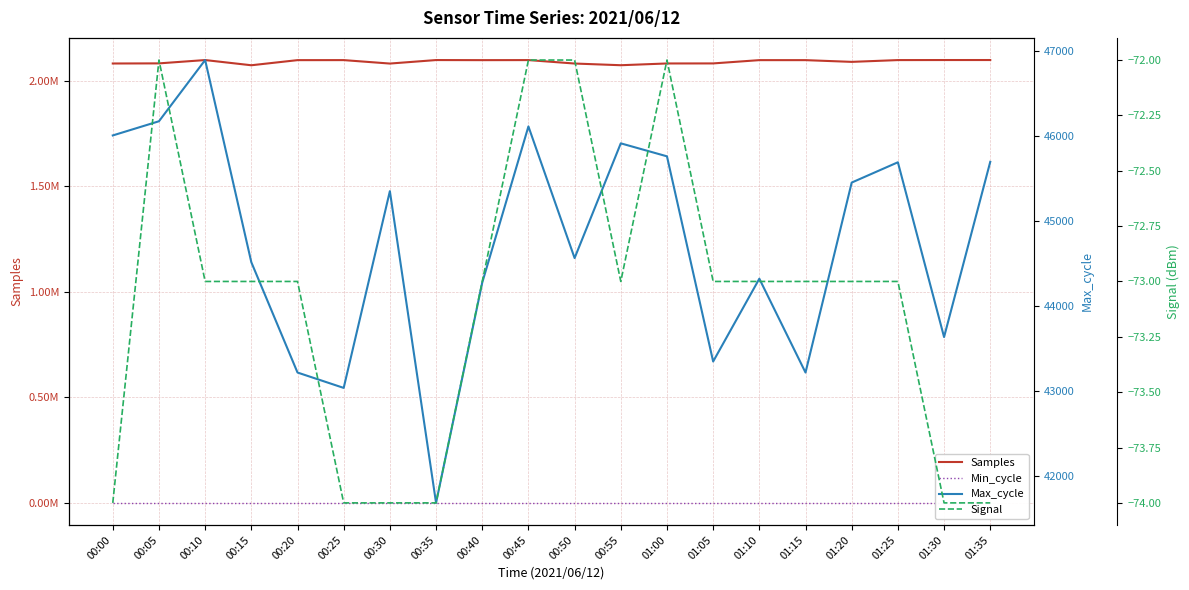

At 00:00, list the series in order from smallest to largest.

Signal, Min_cycle, Max_cycle, Samples